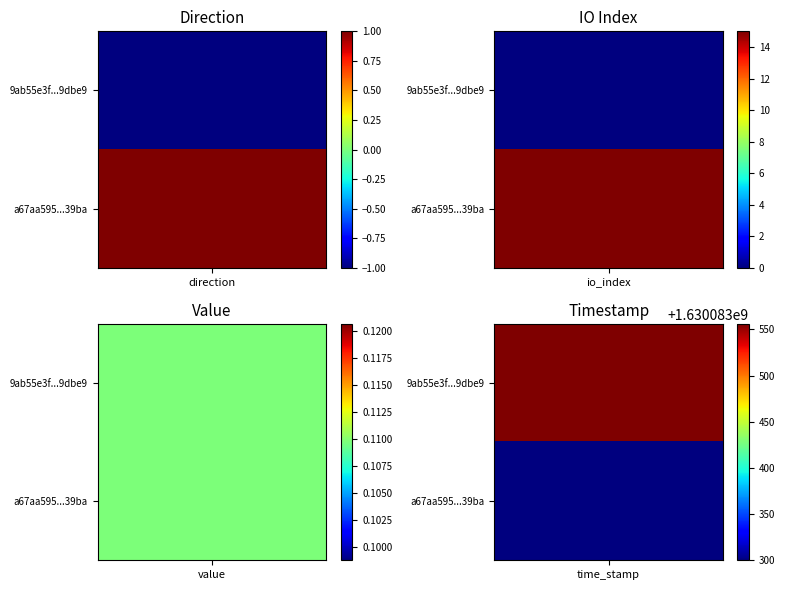

Which has a higher value, direction or time_stamp?

time_stamp